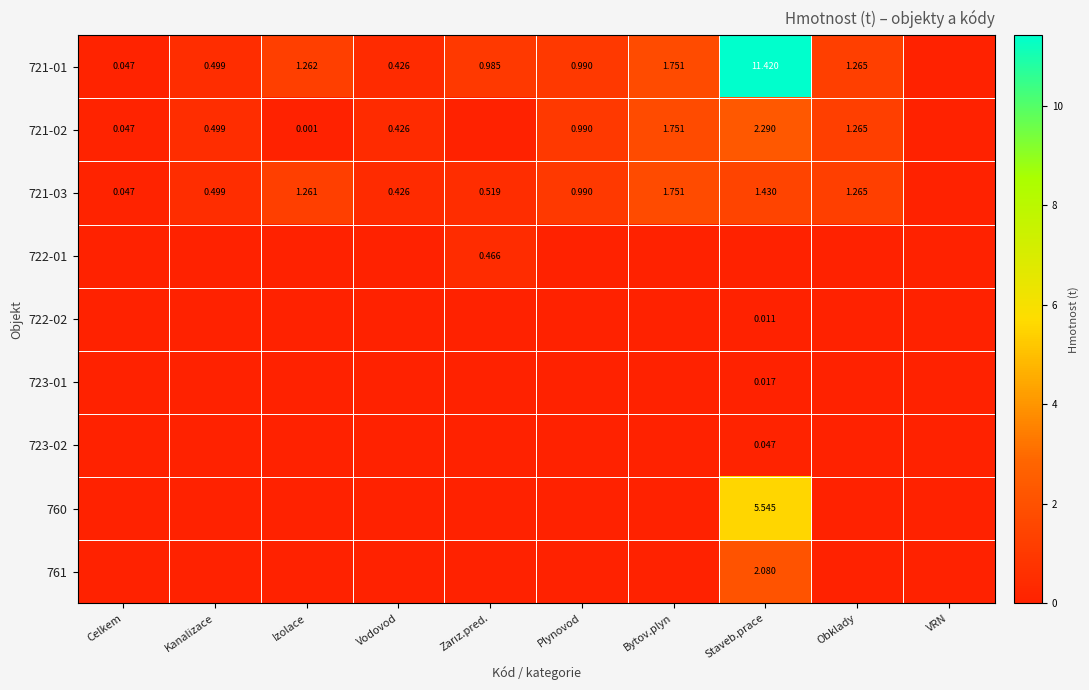

How many data points does each series have?

10